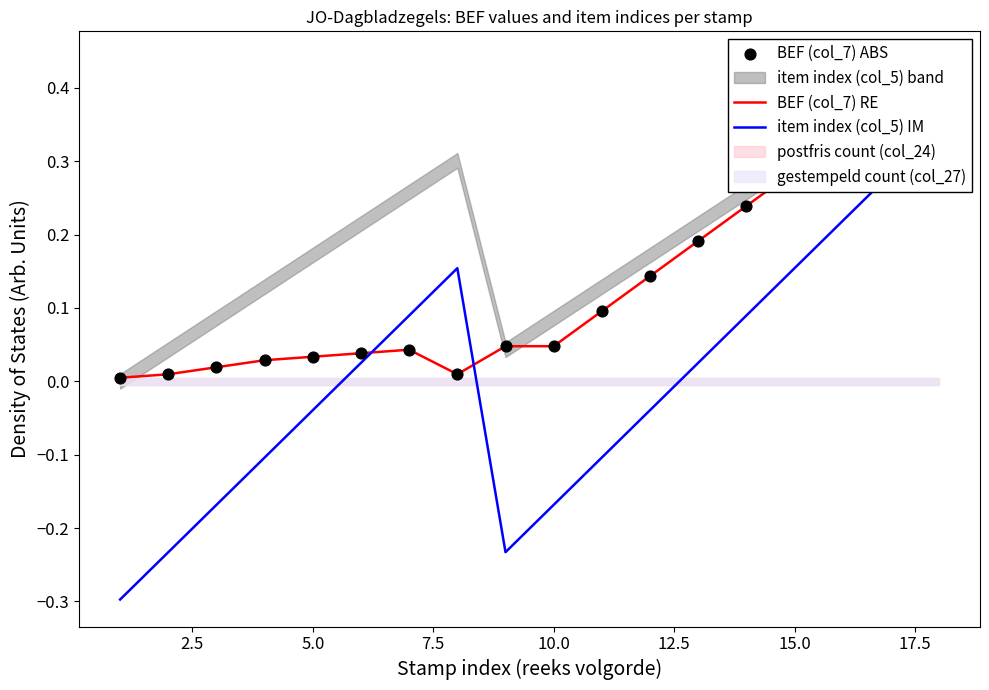

Is the value of BEF (col_7) ABS at 17 greater than the value of item index (col_5) IM at 16?

Yes